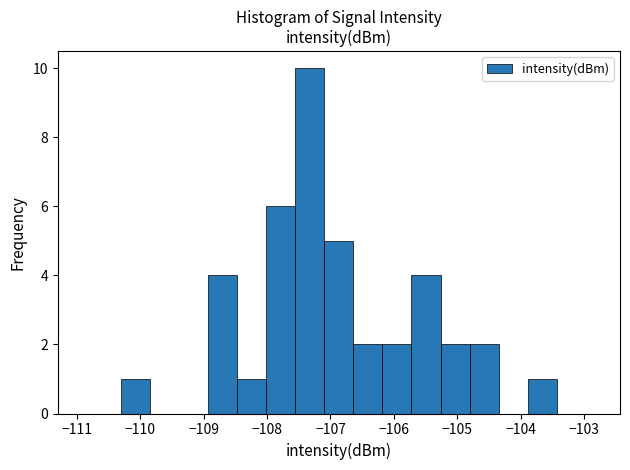

Reading left to right, list every bar in this chart as the range it spans on the x-axis followed by its height. Neither the bar edges nor the heights are printed on the chart, so give them approximately, as read against the axes.

-110.3 to -109.8: 1
-109.8 to -109.4: 0
-109.4 to -108.9: 0
-108.9 to -108.5: 4
-108.5 to -108.0: 1
-108.0 to -107.6: 6
-107.6 to -107.1: 10
-107.1 to -106.6: 5
-106.6 to -106.2: 2
-106.2 to -105.7: 2
-105.7 to -105.3: 4
-105.3 to -104.8: 2
-104.8 to -104.3: 2
-104.3 to -103.9: 0
-103.9 to -103.4: 1